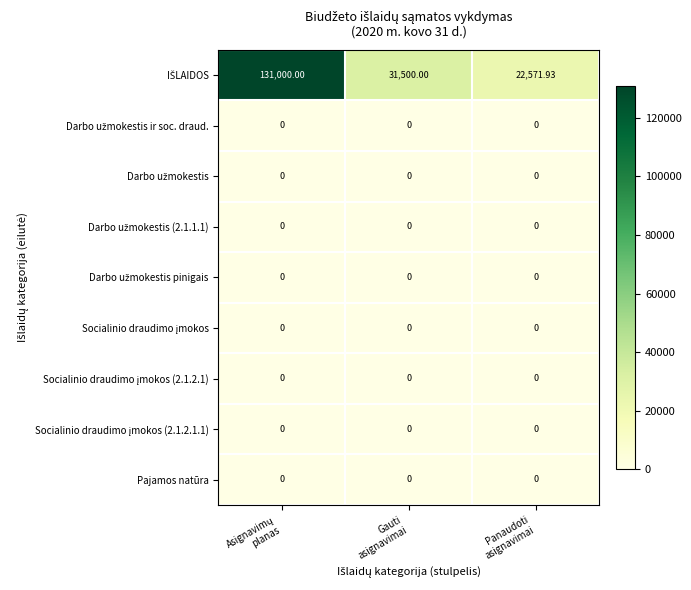

Which series has the widest spread of values?

IŠLAIDOS